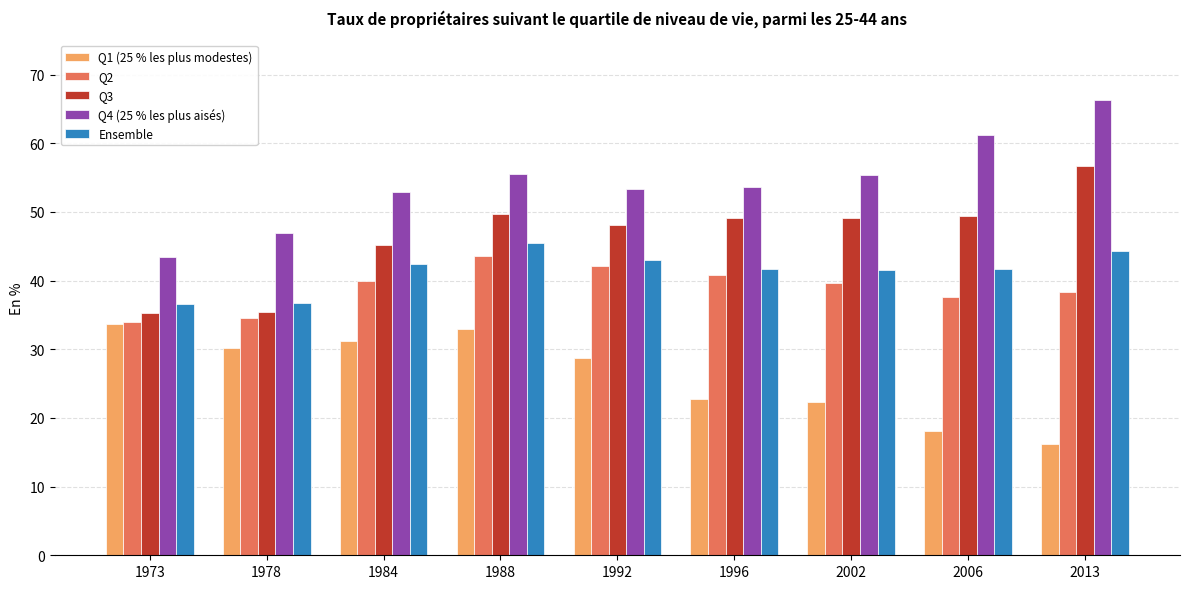

Is the value of Ensemble at 2002 greater than the value of Q2 at 2006?

Yes